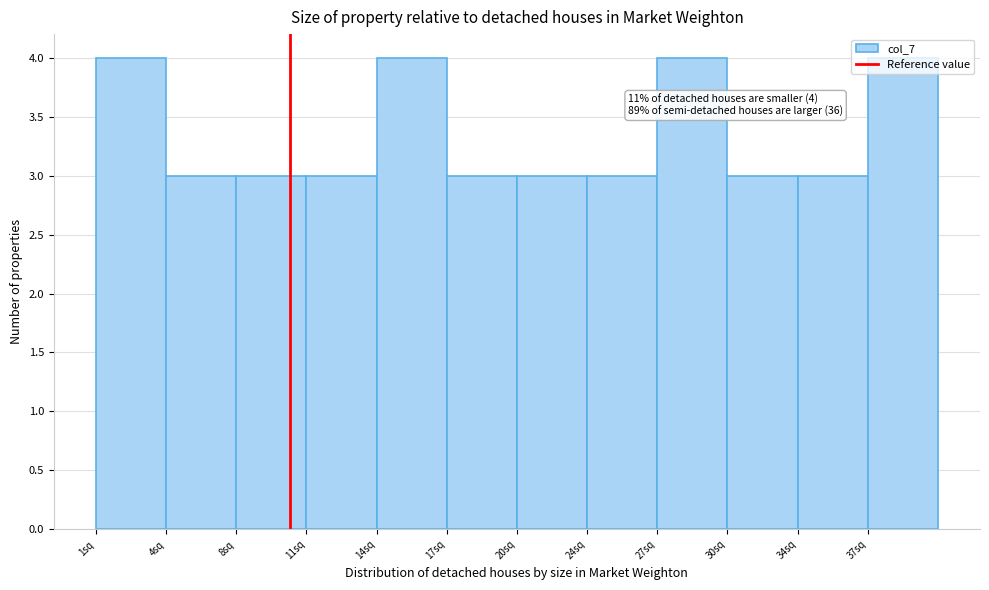

What is the maximum value shown in the chart?

4